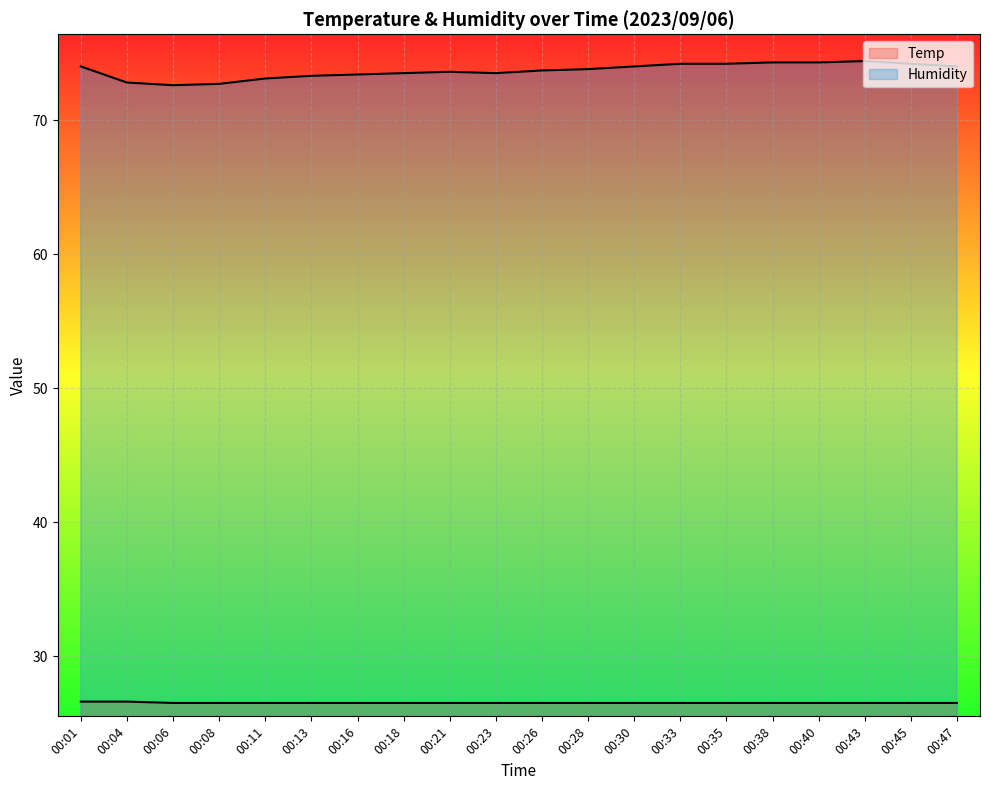

At which label does Temp reach its minimum?

00:06